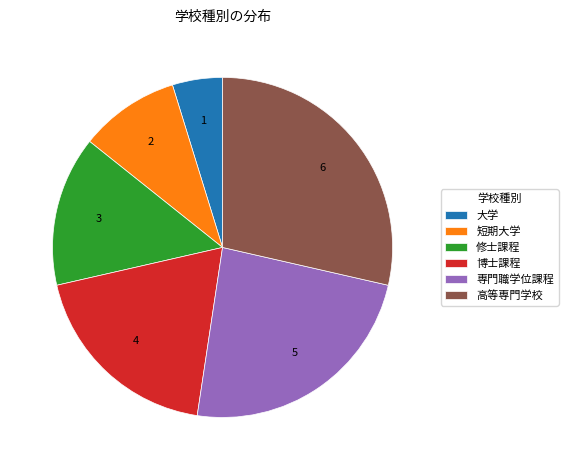

What is the ratio of the value at 短期大学 to the value at 修士課程?

0.7